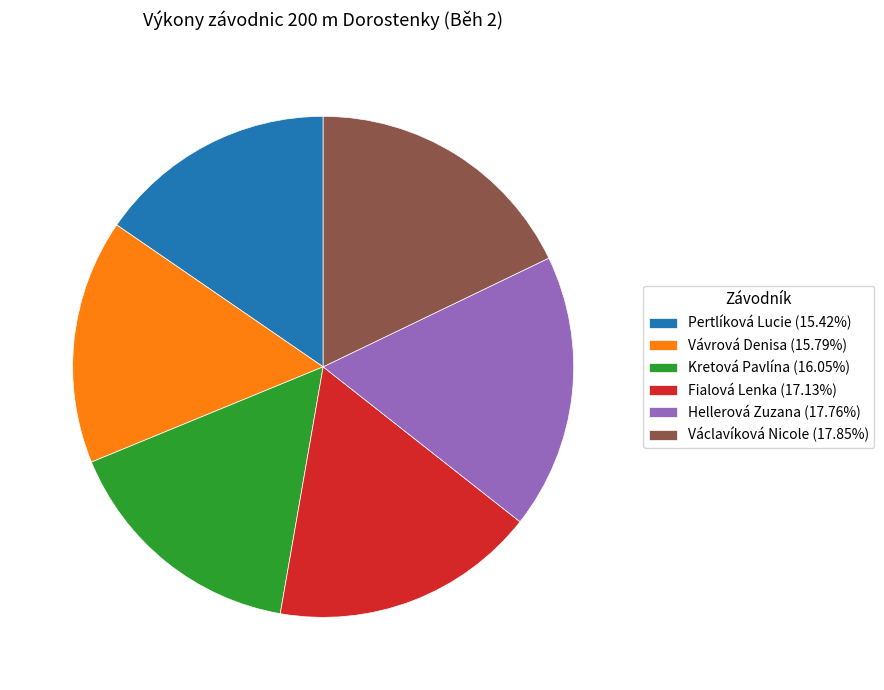

Combined, do Hellerová Zuzana (17.76%) and Václavíková Nicole (17.85%) account for over 50%?

No